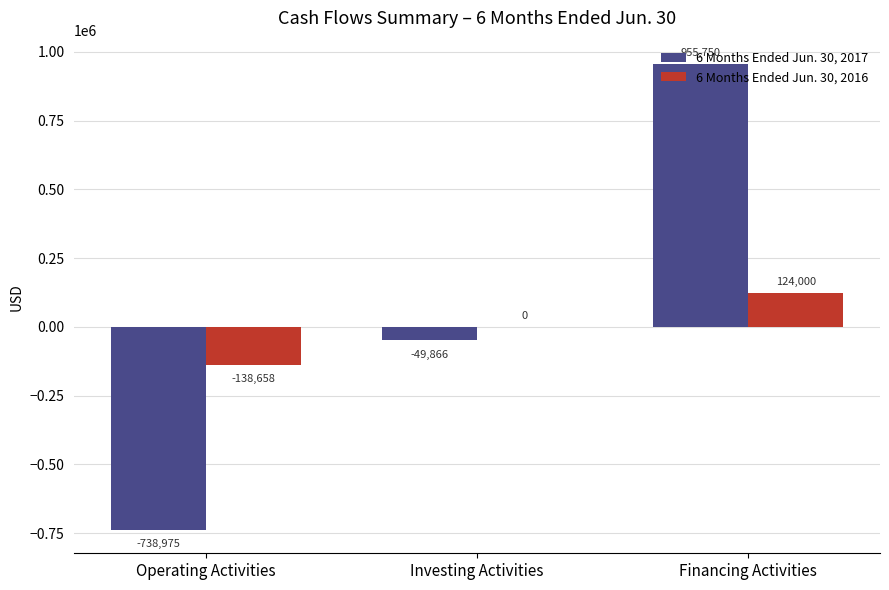

Which series changed the most between Operating Activities and Investing Activities?

6 Months Ended Jun. 30, 2017